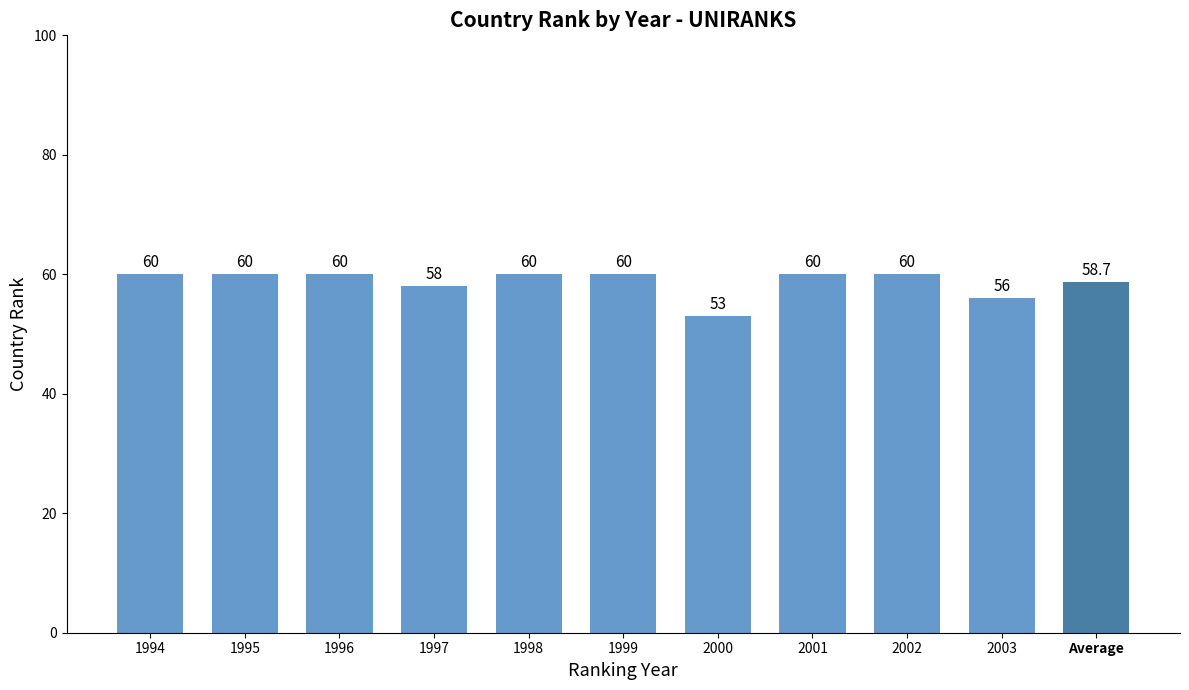

What is the maximum value shown in the chart?

60.0